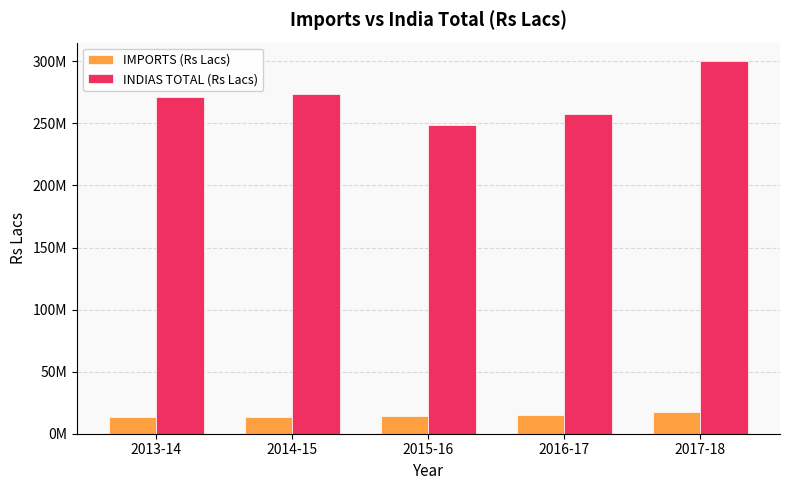

What is the highest value of the INDIAS TOTAL (Rs Lacs) series?

300101573.1